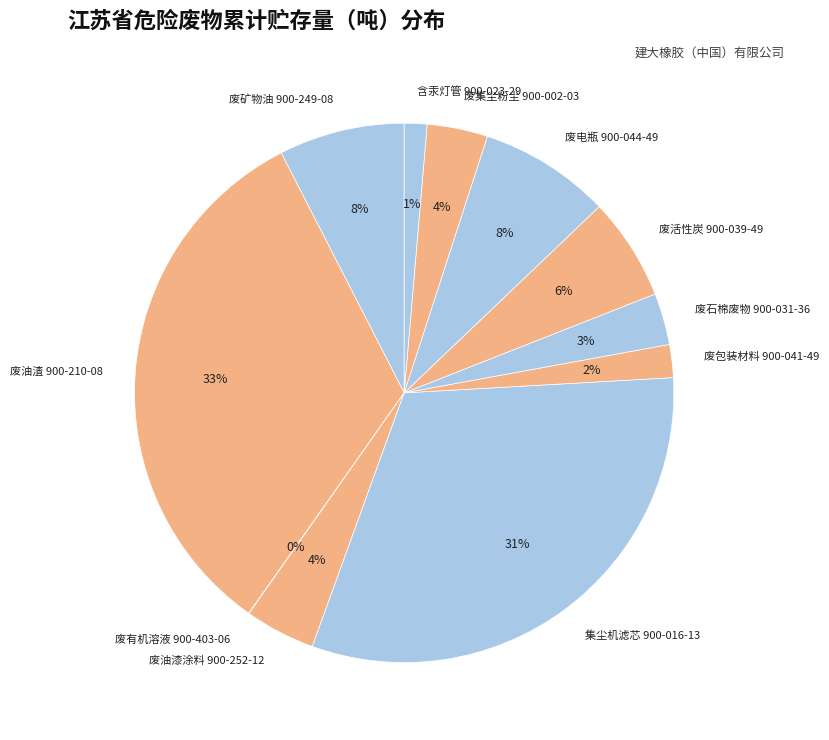

Which category has the biggest portion of the pie?

废油渣 900-210-08